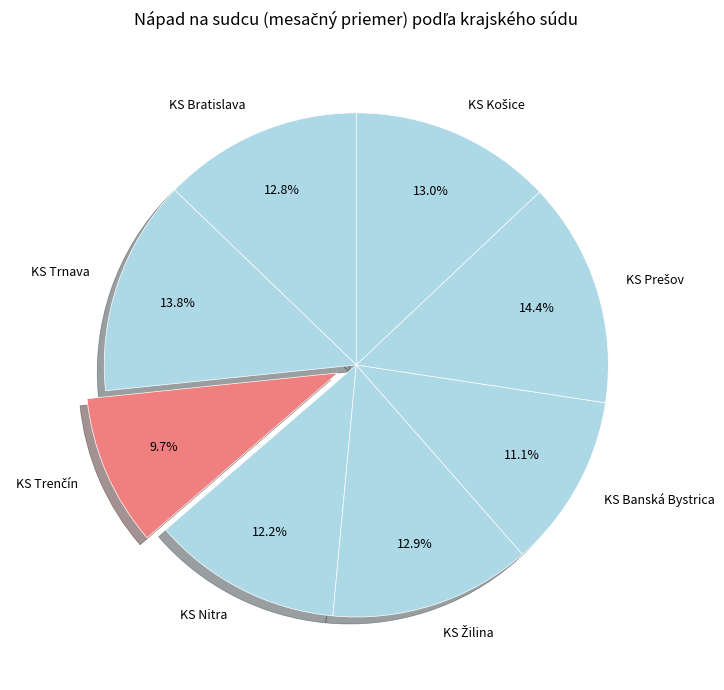

Between KS Trnava and KS Nitra, which is larger?

KS Trnava